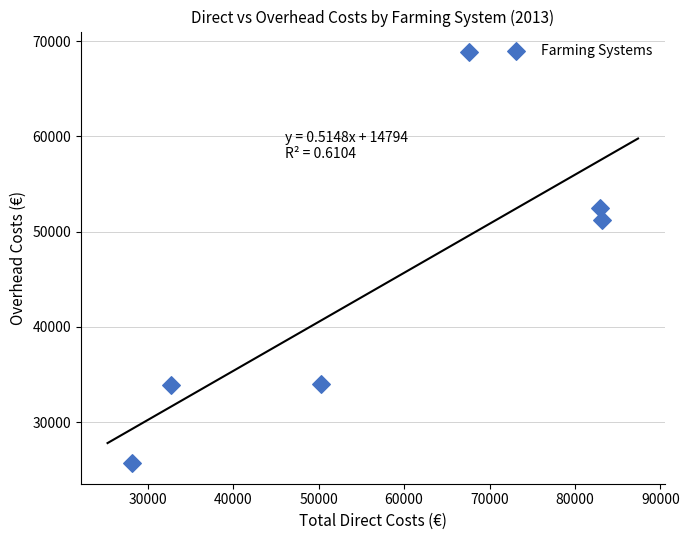

What Y value in the scatter plot is closest to 47274?

51237